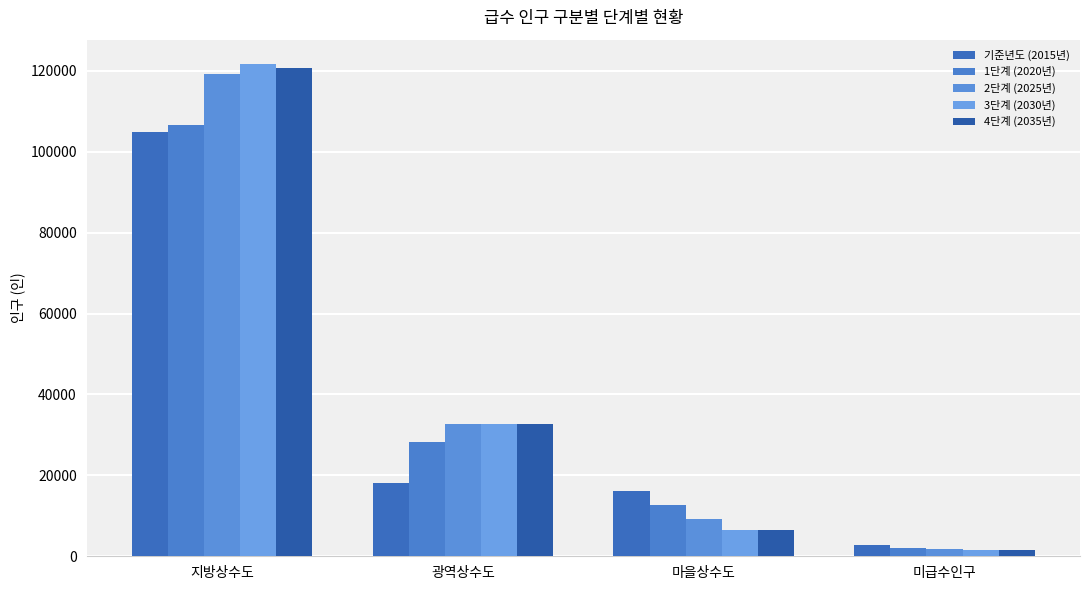

Reading left to right, list all the values displayed in this chart.

기준년도 (2015년): 지방상수도=104898	광역상수도=18012	마을상수도=16257	미급수인구=2820
1단계 (2020년): 지방상수도=106530	광역상수도=28183	마을상수도=12591	미급수인구=1977
2단계 (2025년): 지방상수도=119275	광역상수도=32749	마을상수도=9238	미급수인구=1773
3단계 (2030년): 지방상수도=121642	광역상수도=32769	마을상수도=6542	미급수인구=1600
4단계 (2035년): 지방상수도=120752	광역상수도=32614	마을상수도=6487	미급수인구=1594